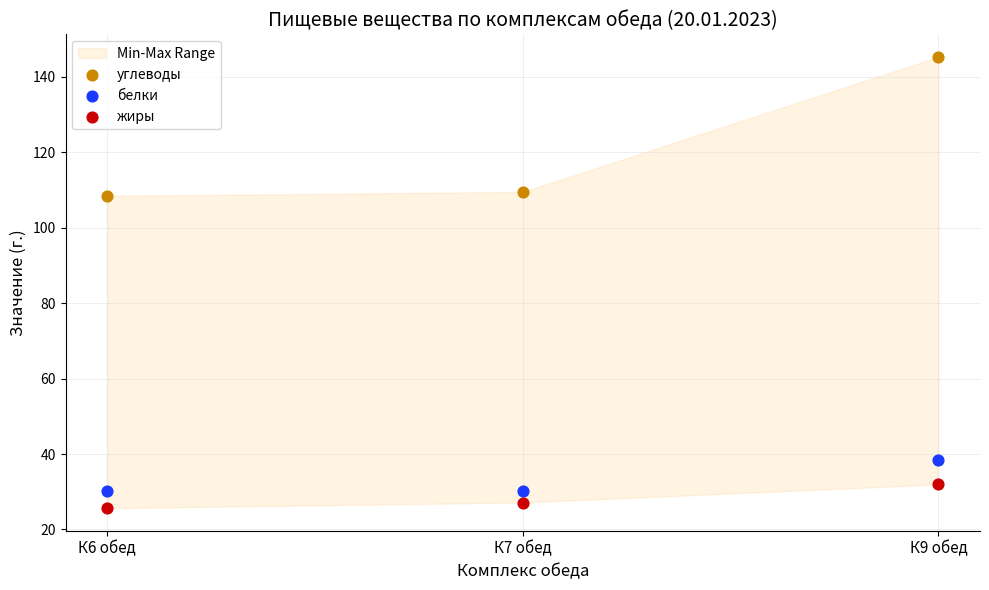

Which series contains the highest Y value?

углеводы